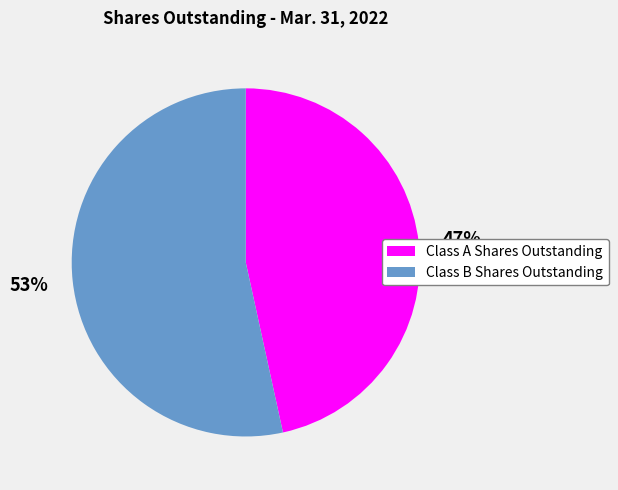

Rank the categories by value from lowest to highest.

Class A Shares Outstanding, Class B Shares Outstanding